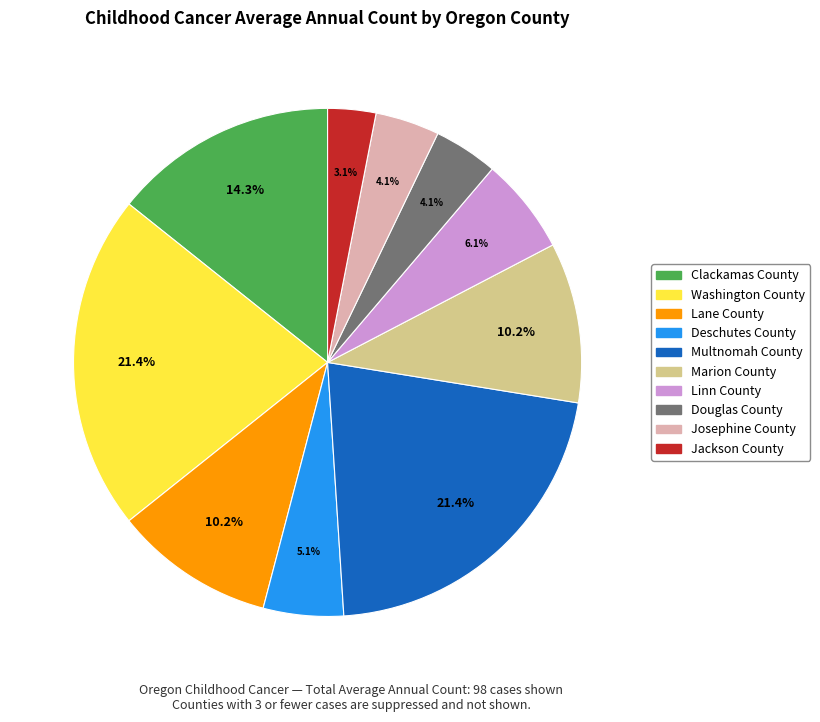

How many segments does this pie chart have?

10